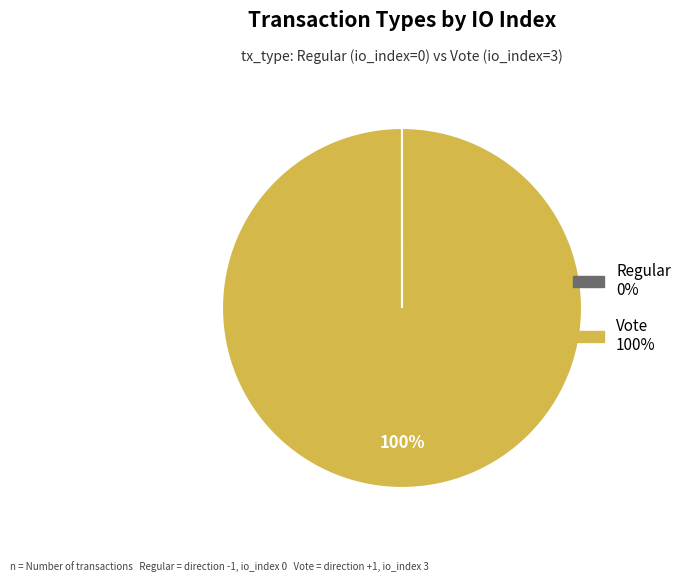

What is the majority slice?

Vote